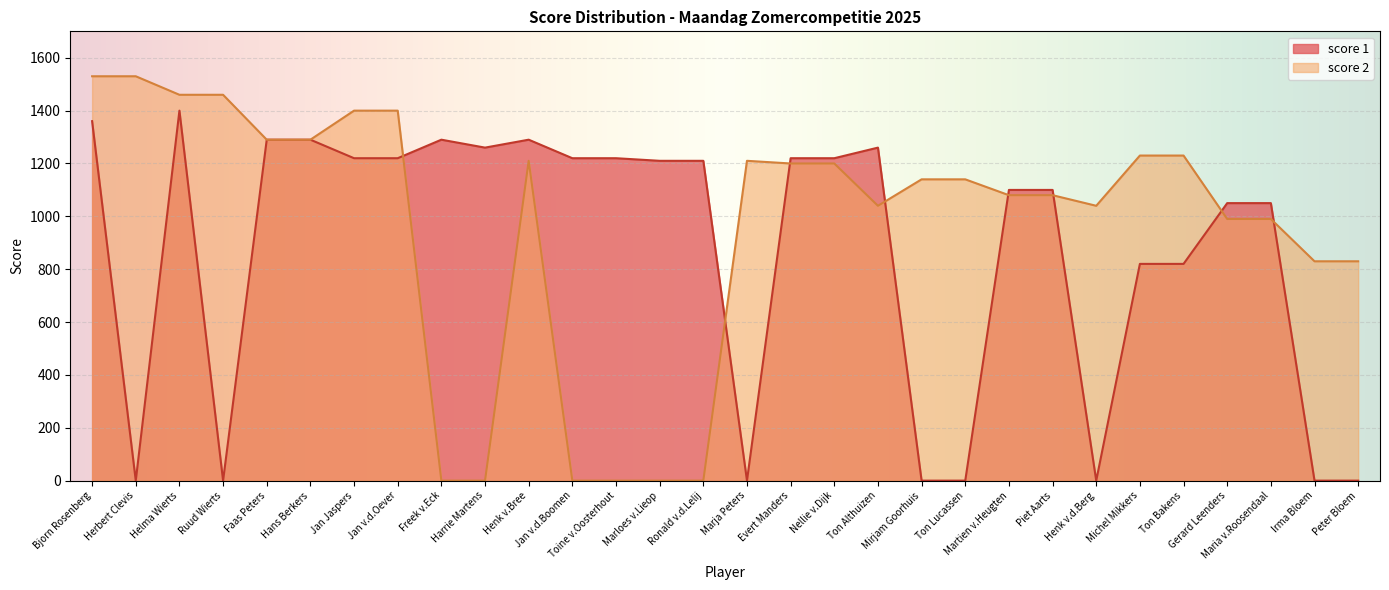

True or false: score 1 and score 2 intersect in this chart.

True